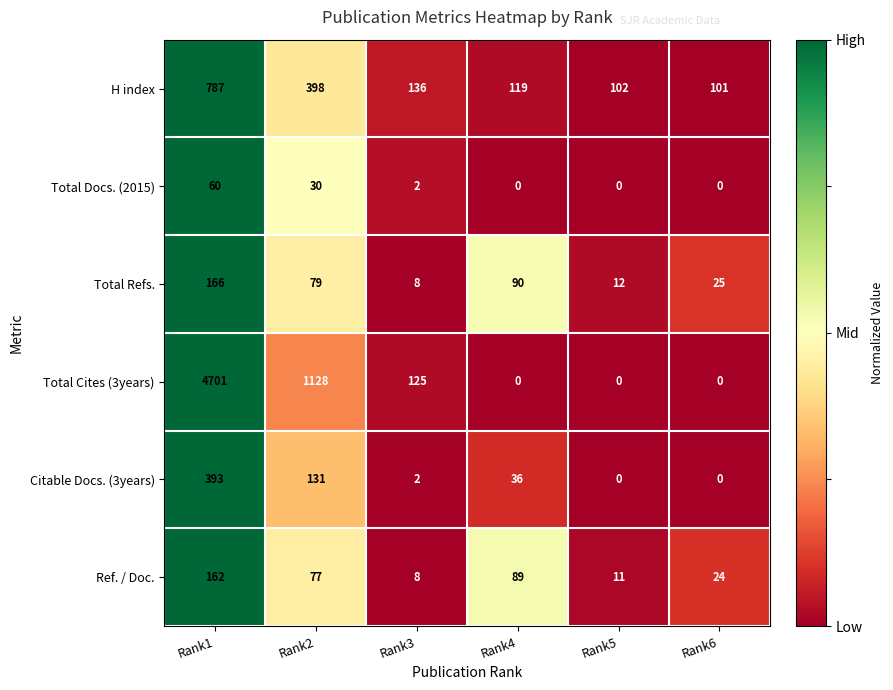

At Rank1, list the series in order from largest to smallest.

Total Cites (3years), H index, Citable Docs. (3years), Total Refs., Ref. / Doc., Total Docs. (2015)